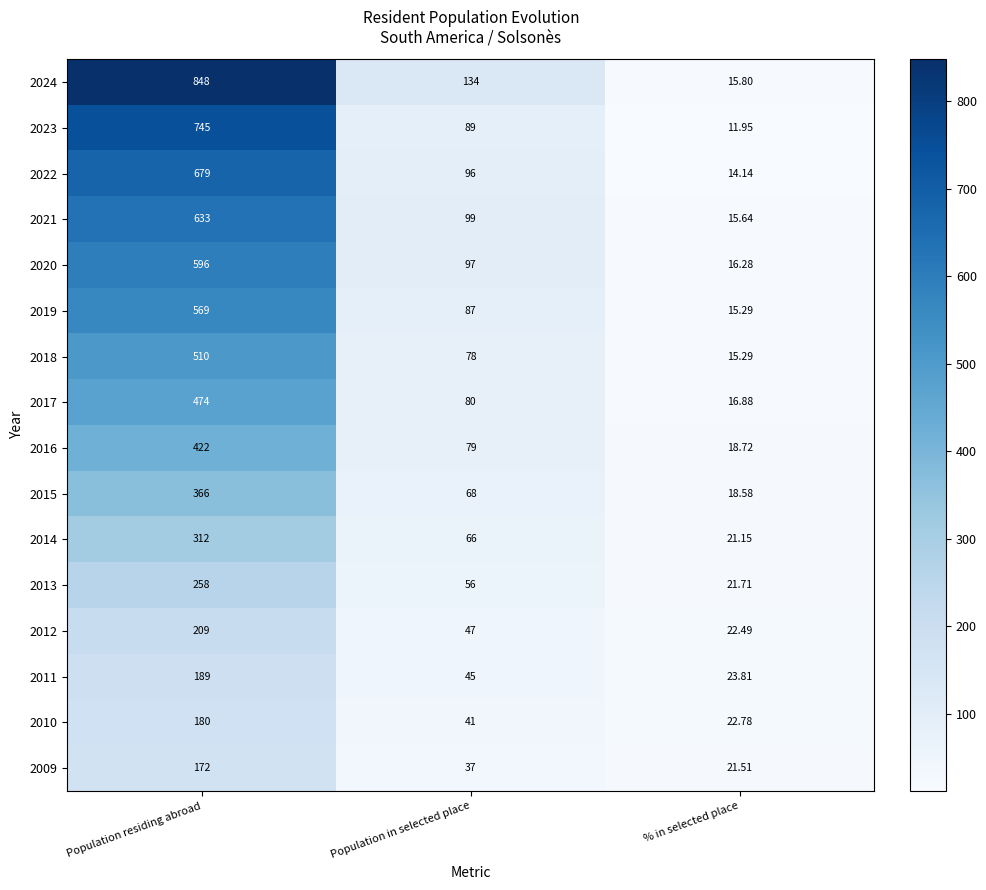

At which category does the chart reach its peak across all series?

Population residing abroad